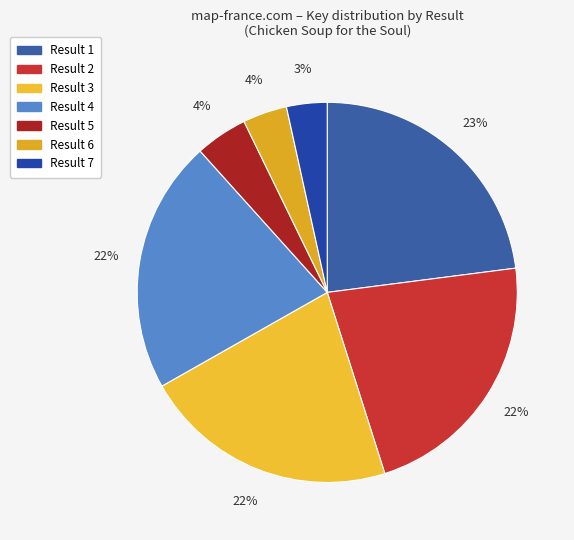

How many segments does this pie chart have?

7